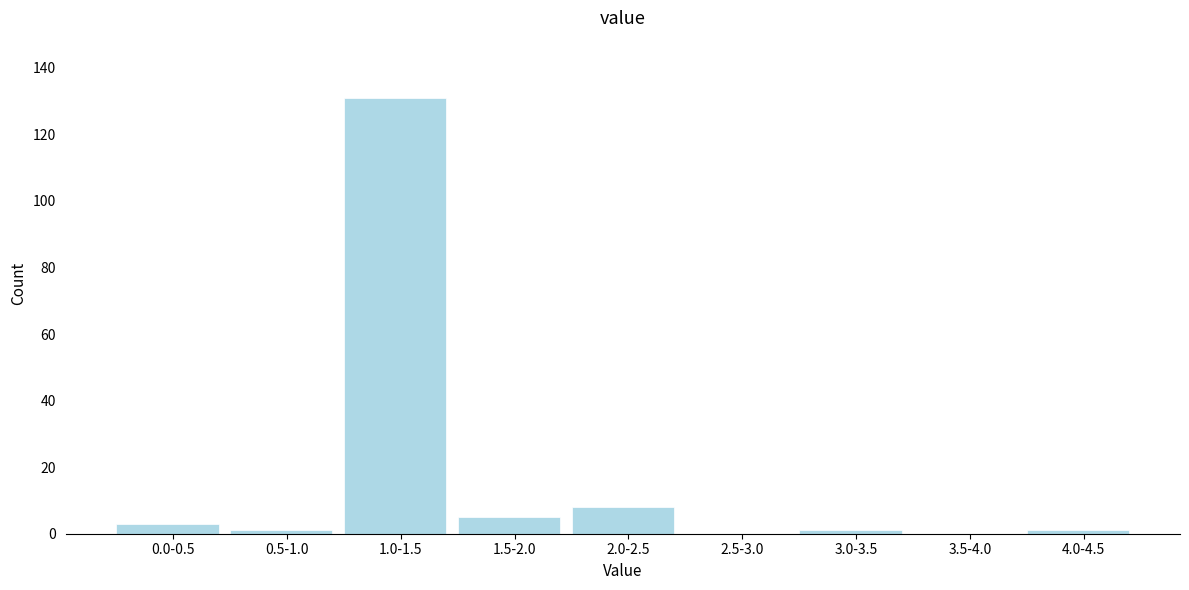

Reading left to right, what are all the values shown in this chart?

0.0-0.5=3	0.5-1.0=1	1.0-1.5=131	1.5-2.0=5	2.0-2.5=8	2.5-3.0=0	3.0-3.5=1	3.5-4.0=0	4.0-4.5=1